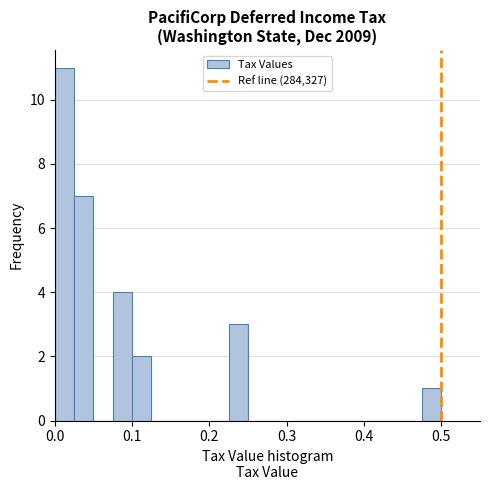

Read against the x-axis, roughly where is the centre of the tallest bar?

0.01